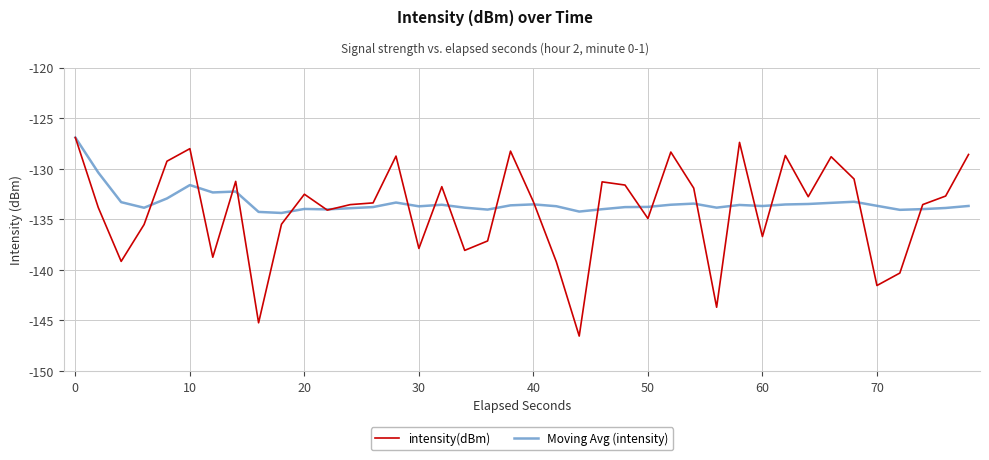

Which series has the largest range (max minus min)?

intensity(dBm)